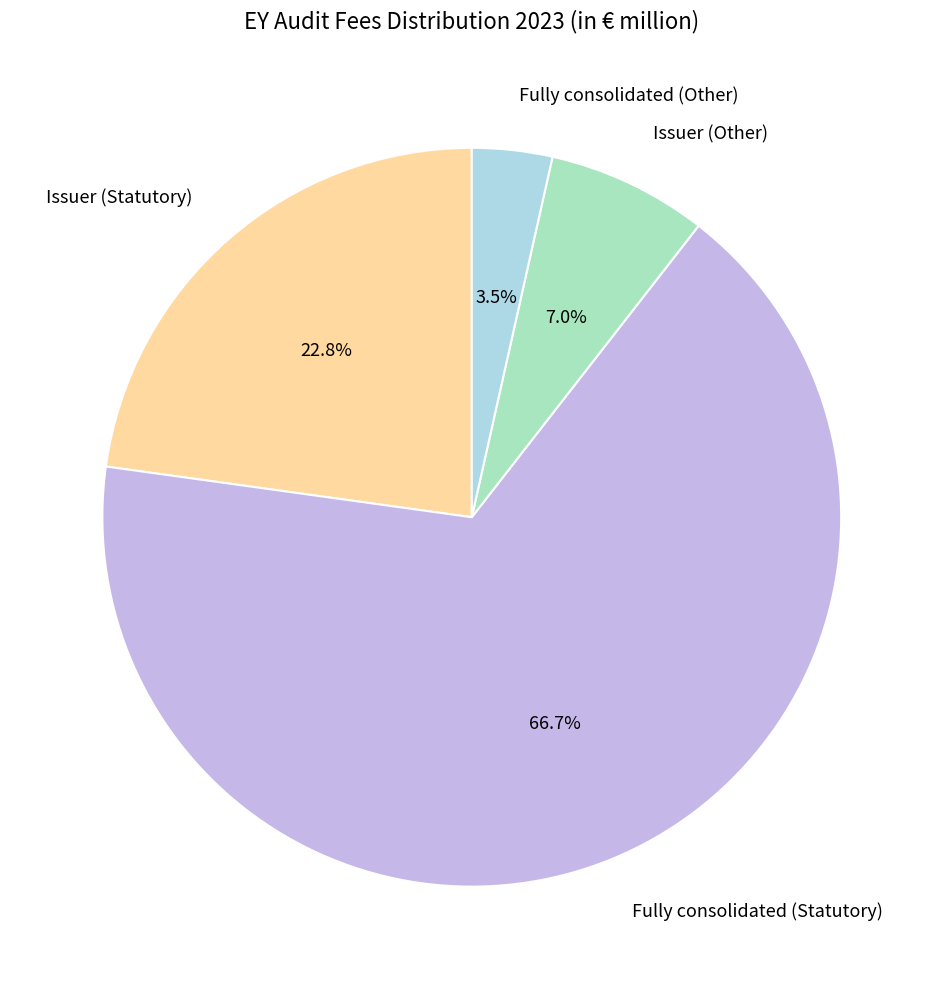

How many segments does this pie chart have?

4